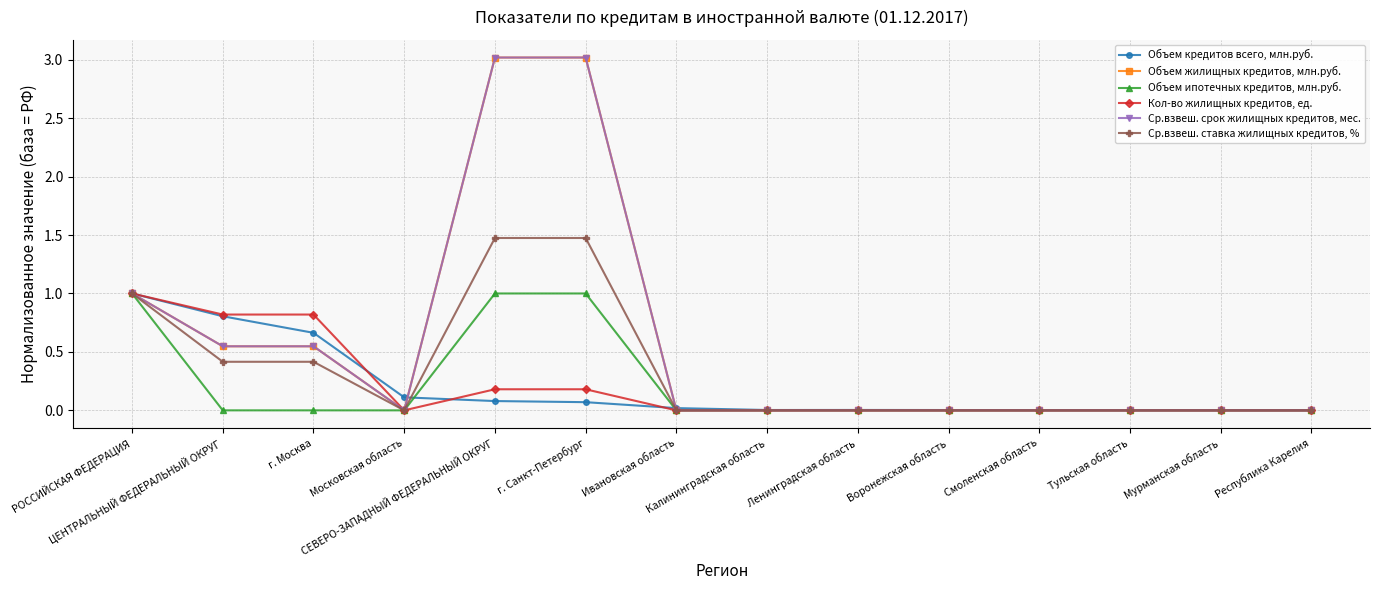

At which label does Объем жилищных кредитов, млн.руб. reach its peak?

СЕВЕРО-ЗАПАДНЫЙ ФЕДЕРАЛЬНЫЙ ОКРУГ